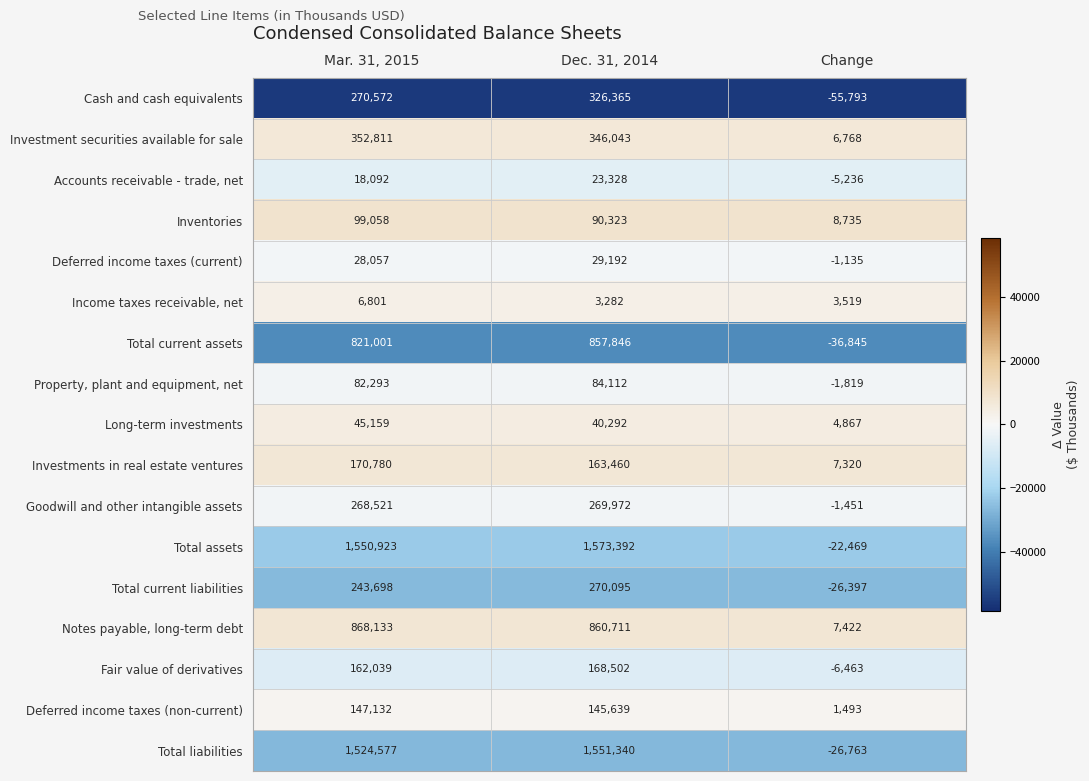

What is the sum of all Fair value of derivatives values?

324078